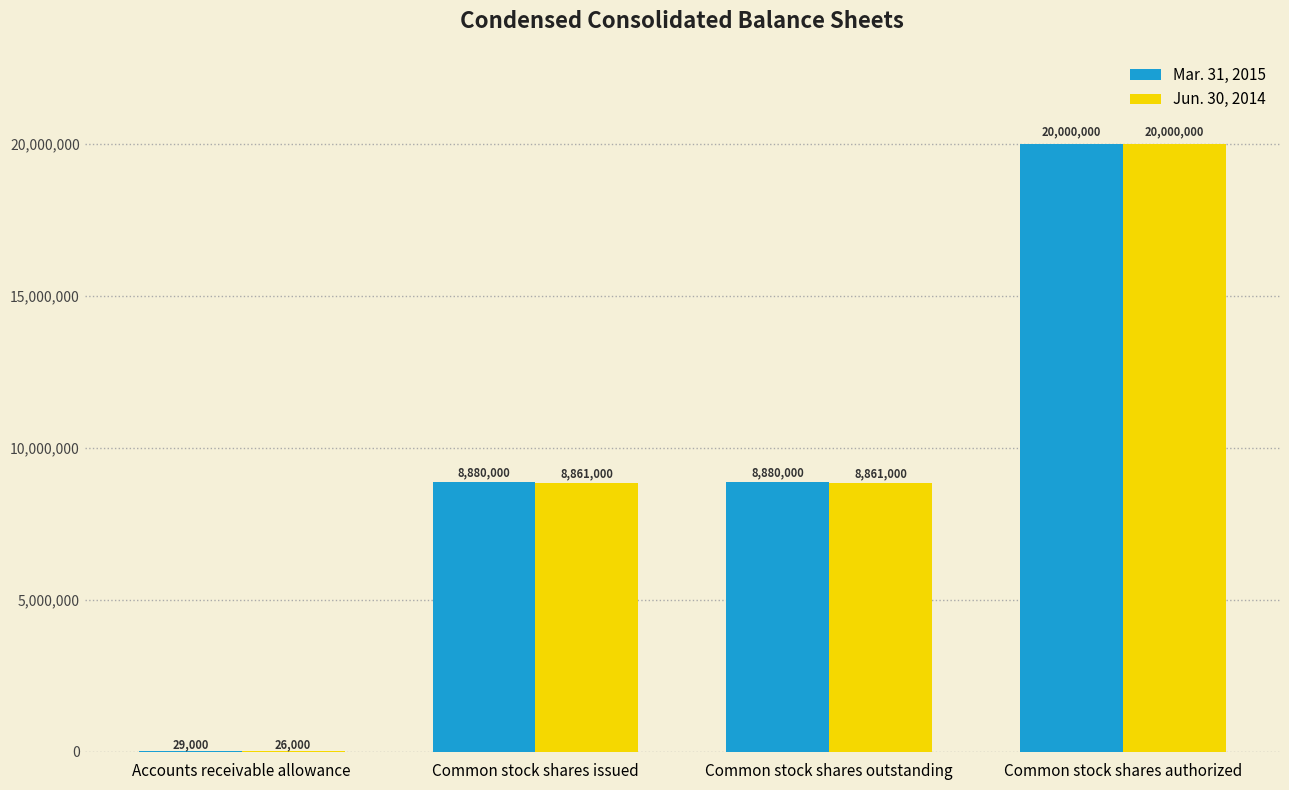

The Mar. 31, 2015 series shows 29000 at Accounts receivable allowance. True or false?

True